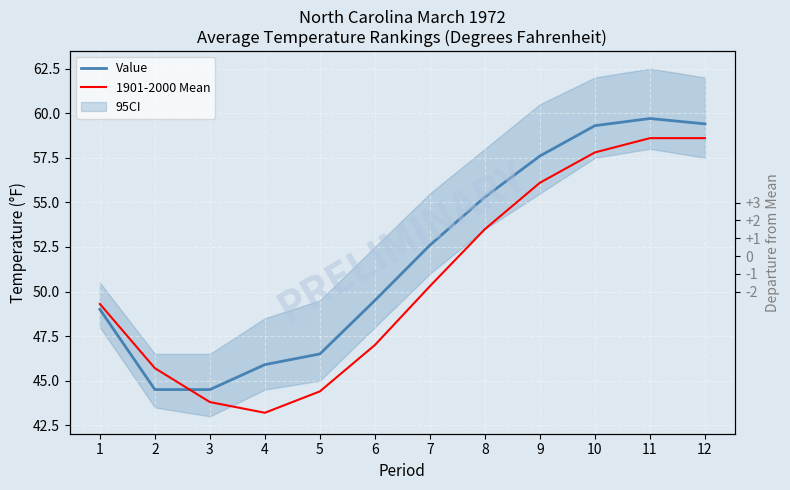

How many intersections are there between 1901-2000 Mean and Value?

1